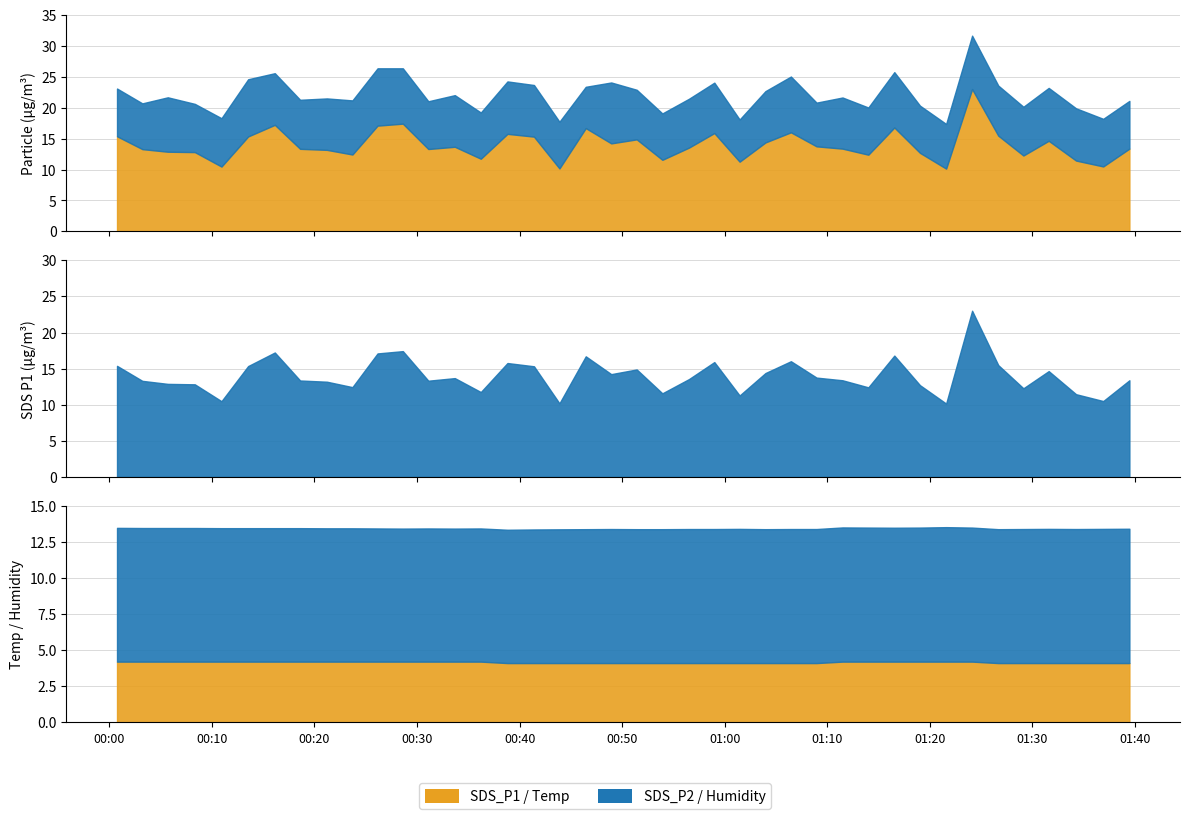

Which series has the largest total across all categories?

Humidity